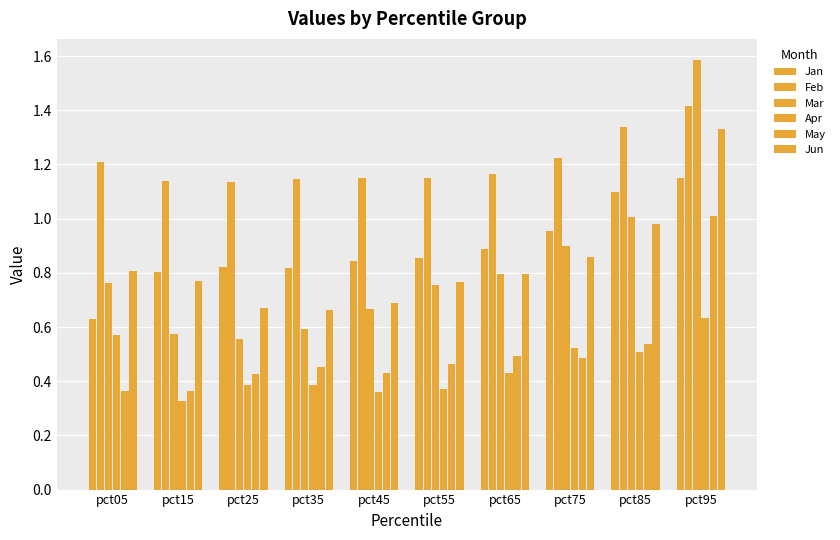

Read the Jan value at pct55.

0.9